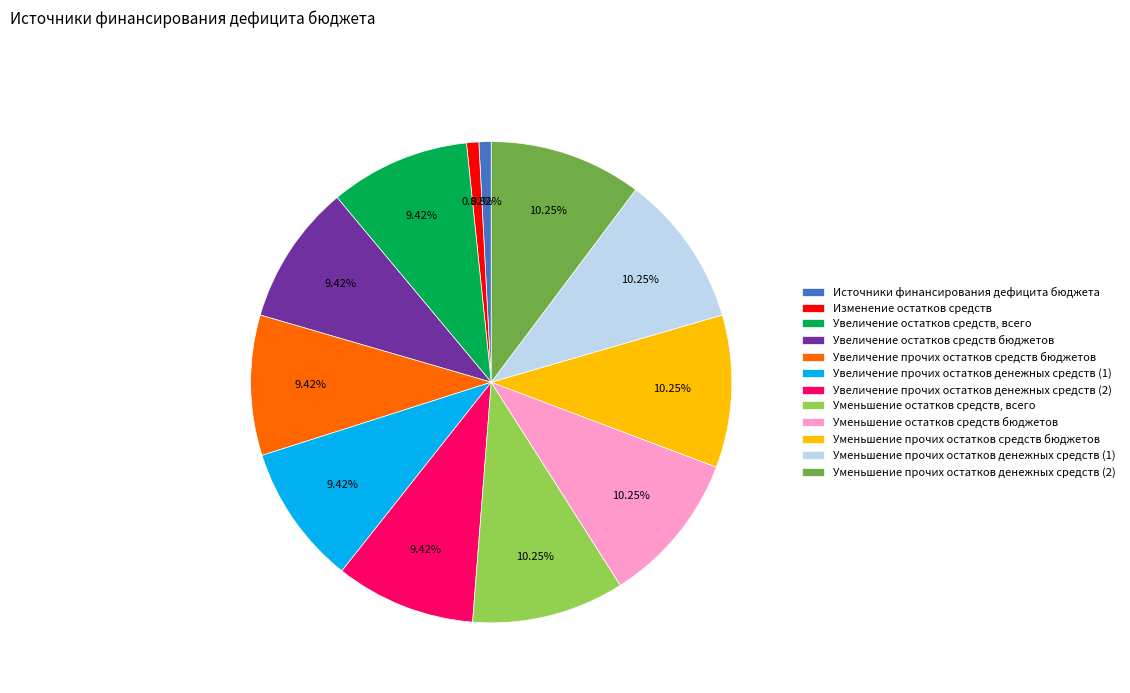

Is it true that Увеличение прочих остатков денежных средств (1) is 9% of the pie?

True